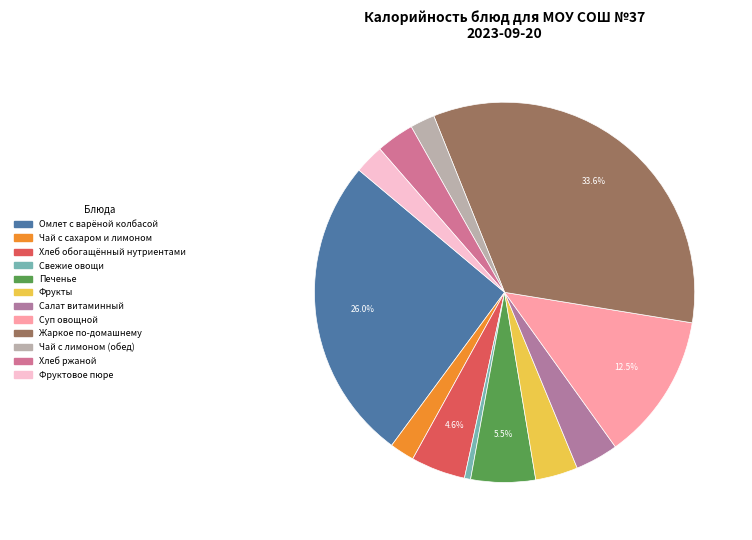

To the nearest percent, what portion does Чай с сахаром и лимоном represent?

2%